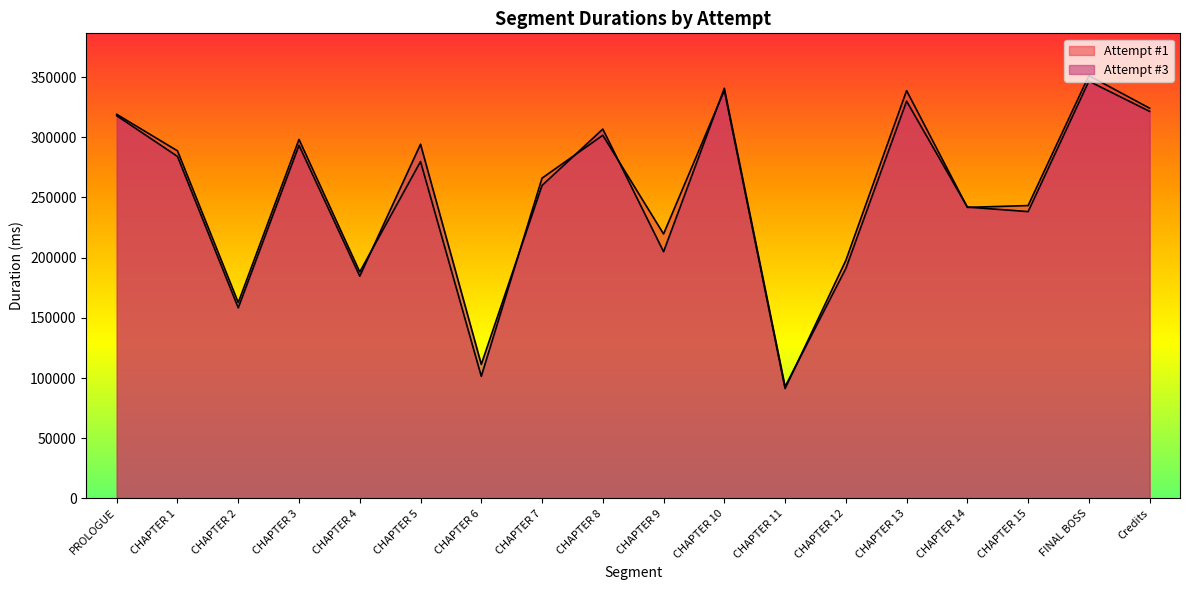

How many times do Attempt #1 and Attempt #3 cross each other?

8